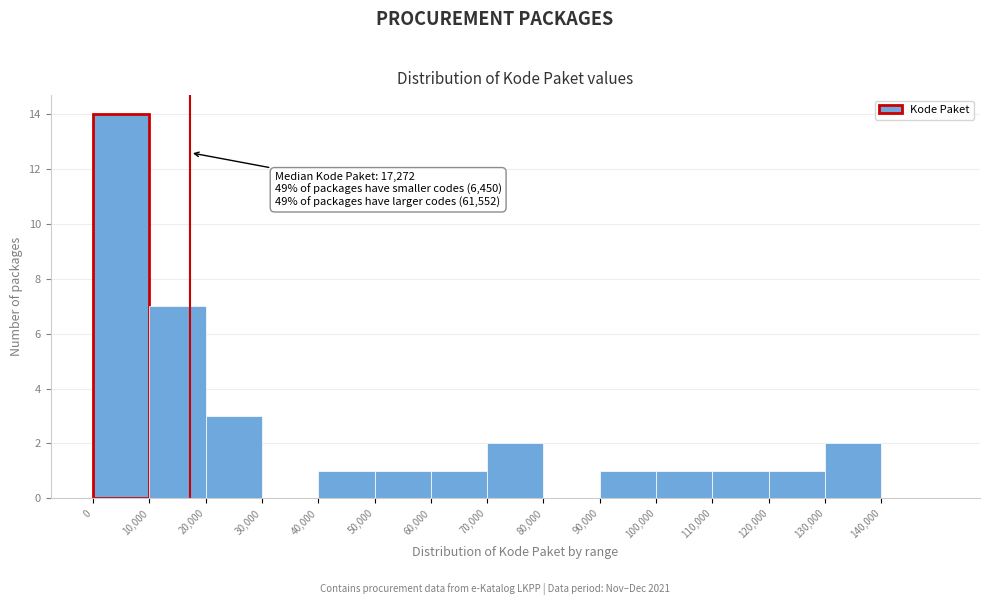

Which range on the x-axis has the tallest bar?

0 to 10000